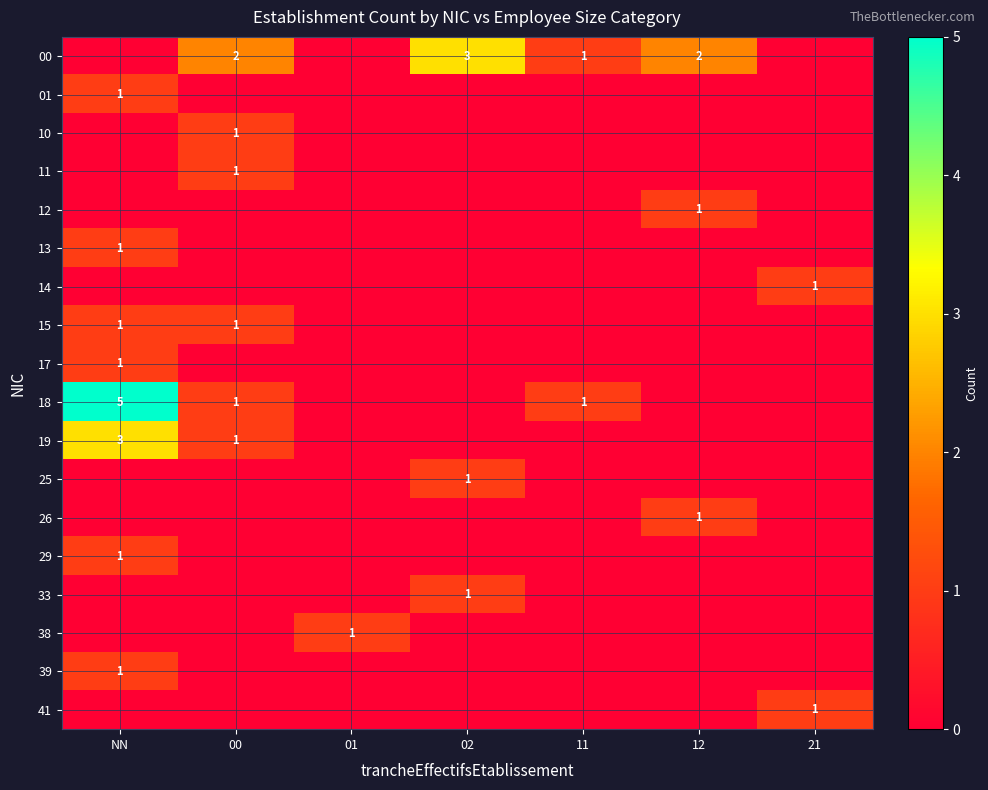

The 15 series shows 1 at NN. True or false?

True